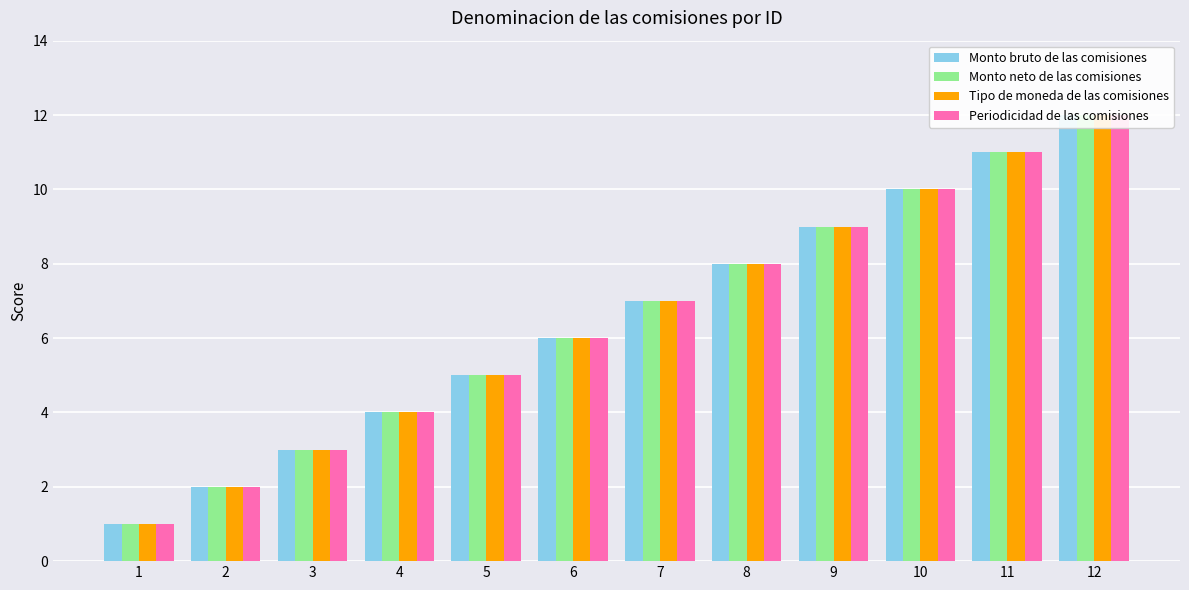

Is it true that Periodicidad de las comisiones equals 20 at 12?

False